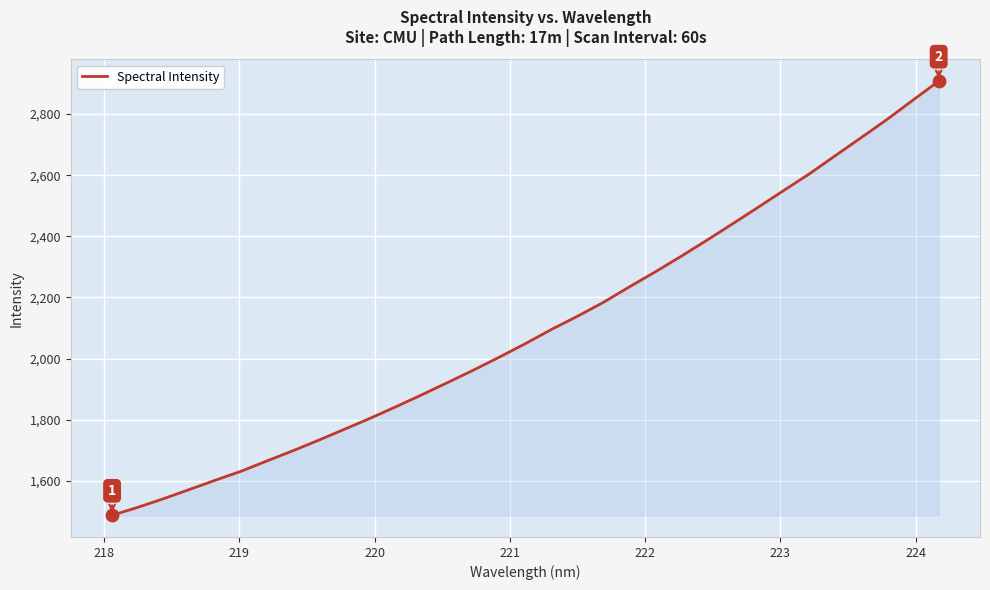

What is the difference between the maximum and minimum values?

1419.6